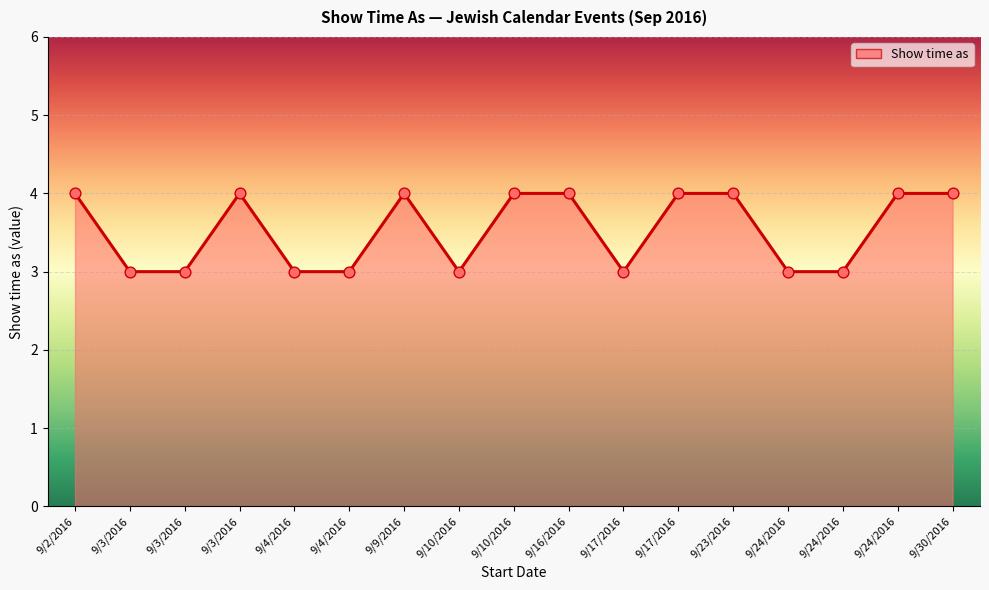

Between 9/23/2016 and 9/4/2016, which is larger?

9/23/2016